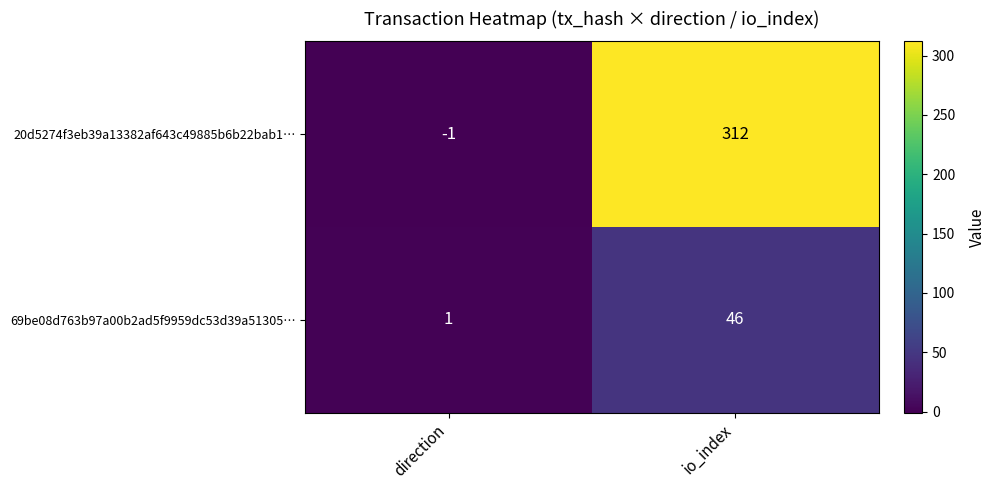

What is the sum of the 69be08d763b97a00b2ad5f9959dc53d39a51305… values at io_index and direction?

47